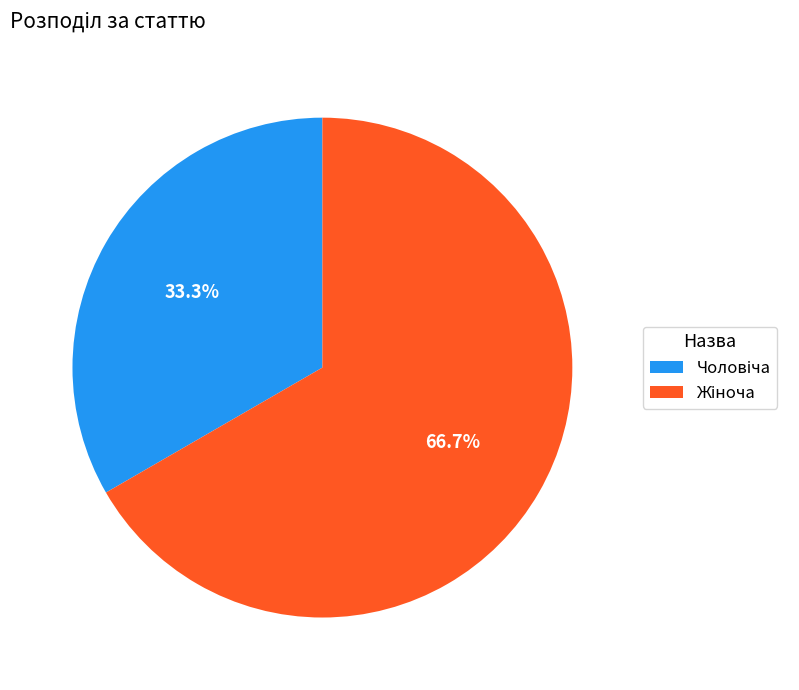

Does any single category account for the majority?

Yes